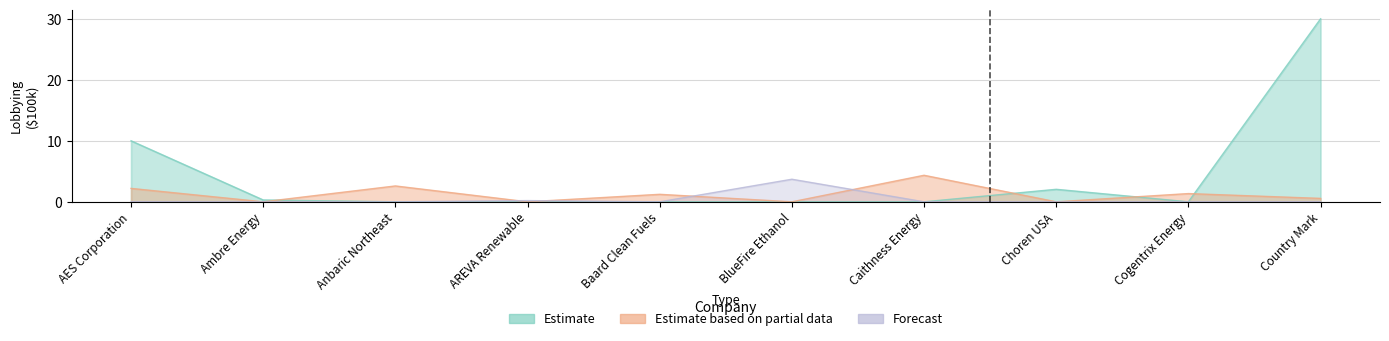

Which category has the lowest value in the Estimate series?

Anbaric Northeast